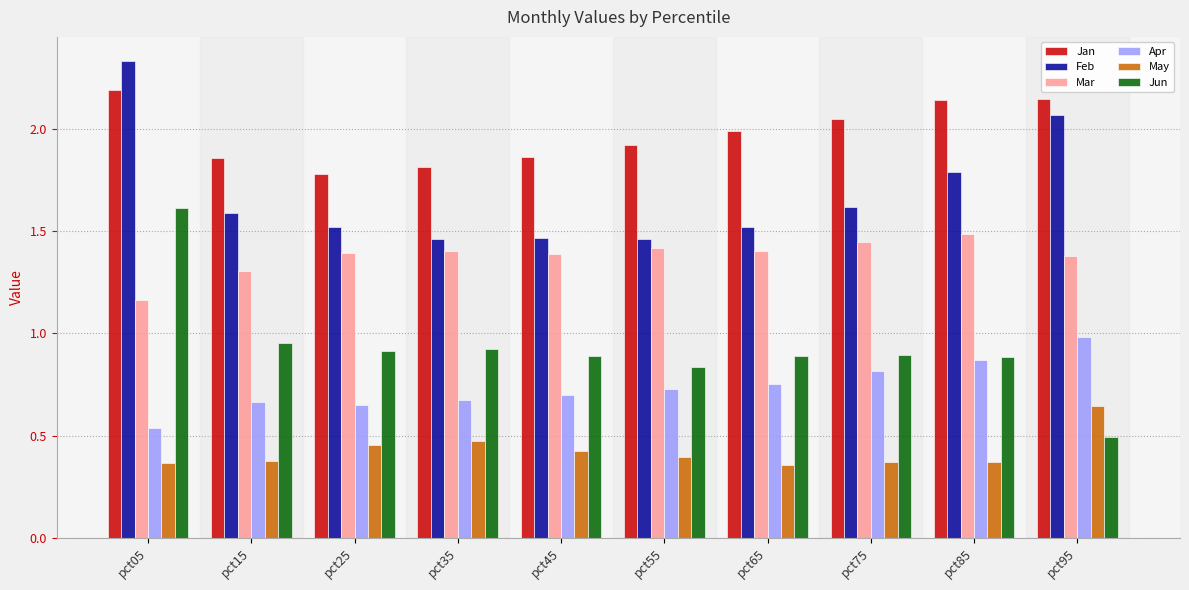

List the series in order of their peak value, lowest first.

May, Apr, Mar, Jun, Jan, Feb